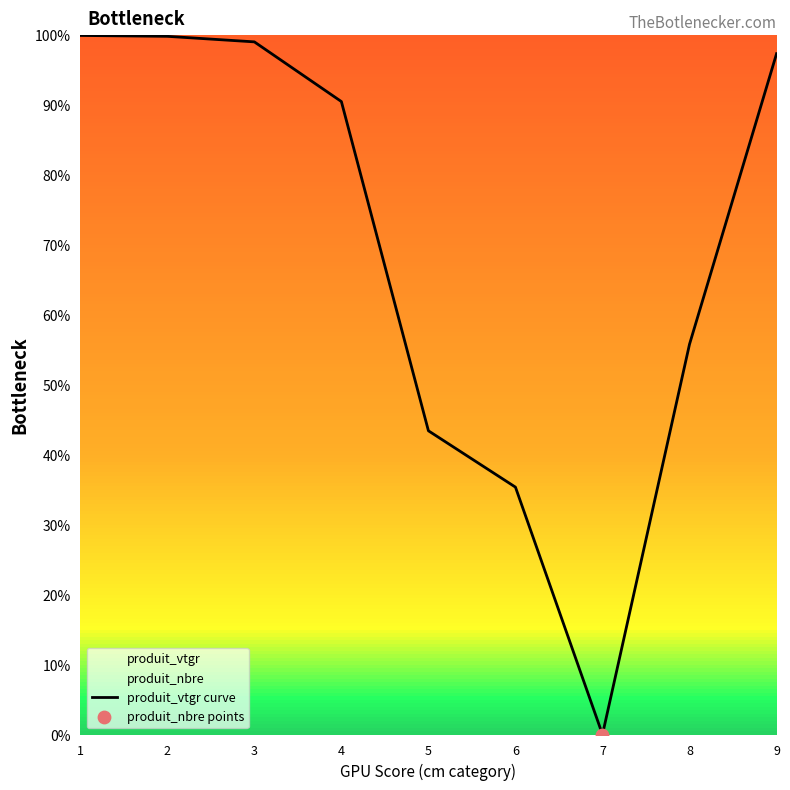

What is the change in value from 1 to 5?

-56.5